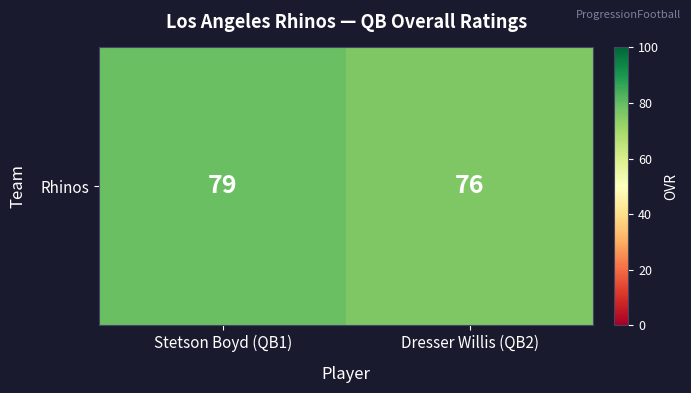

Where is the data nearest to the value 77?

Dresser Willis (QB2)